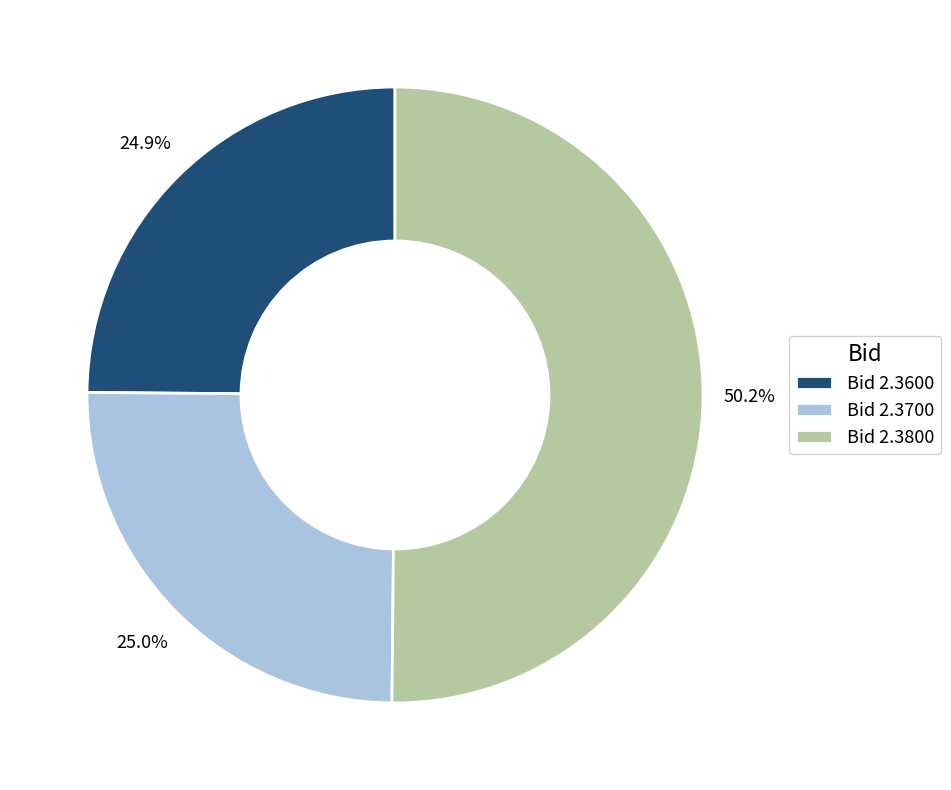

Which category accounts for the majority?

Bid 2.3800